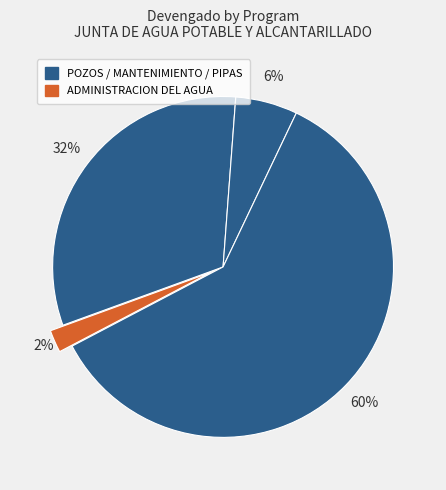

How many slices are in this pie chart?

4